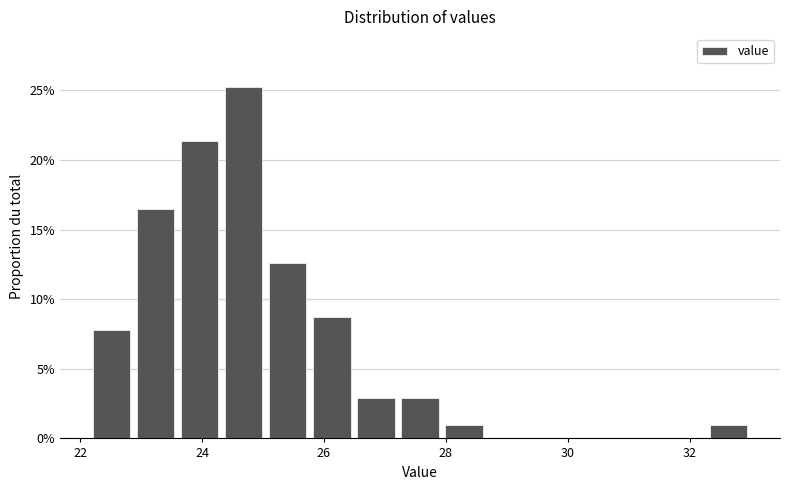

Read against the x-axis, roughly where is the centre of the tallest bar?

24.6